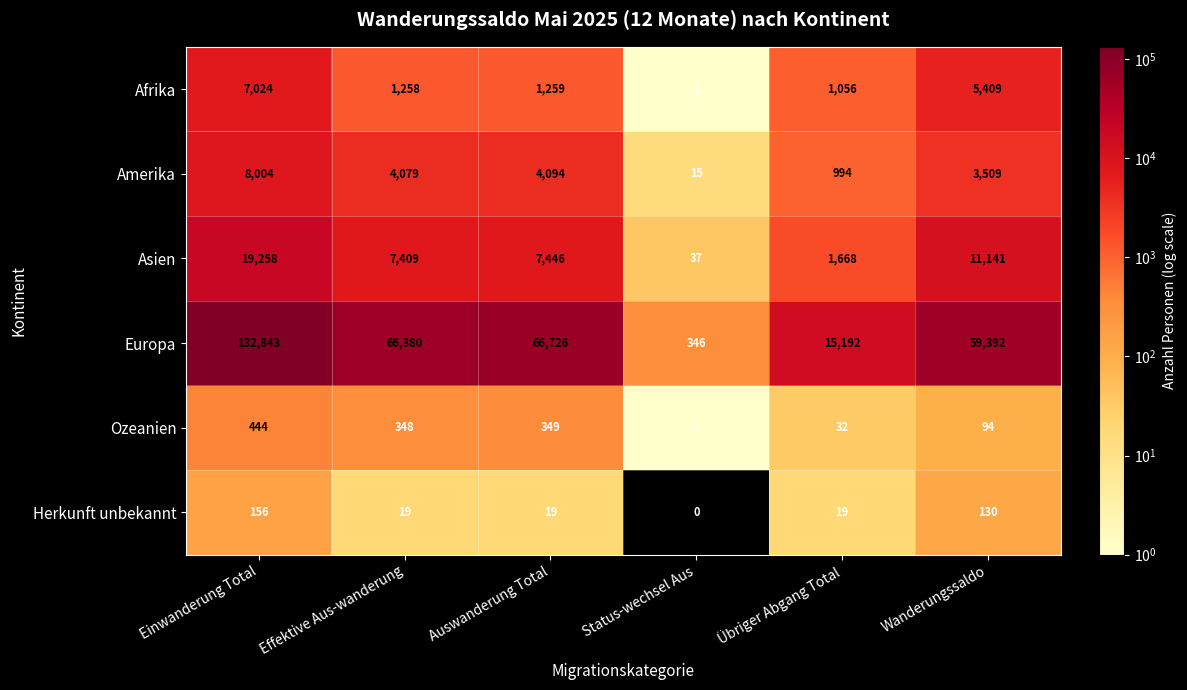

The value of Amerika at Einwanderung Total is 8004. True or false?

True